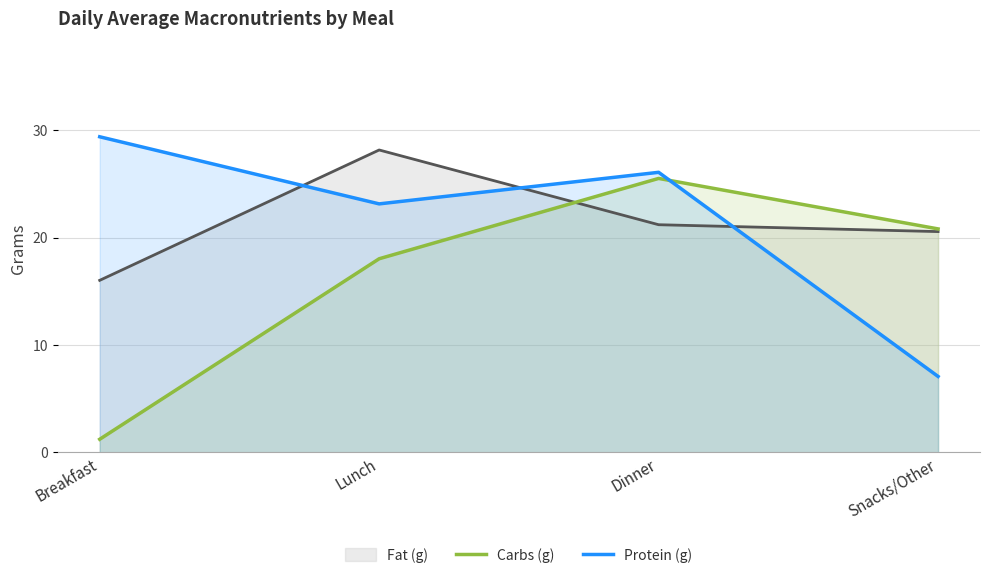

Rank the categories by Carbs (g) value from lowest to highest.

Breakfast, Lunch, Snacks/Other, Dinner